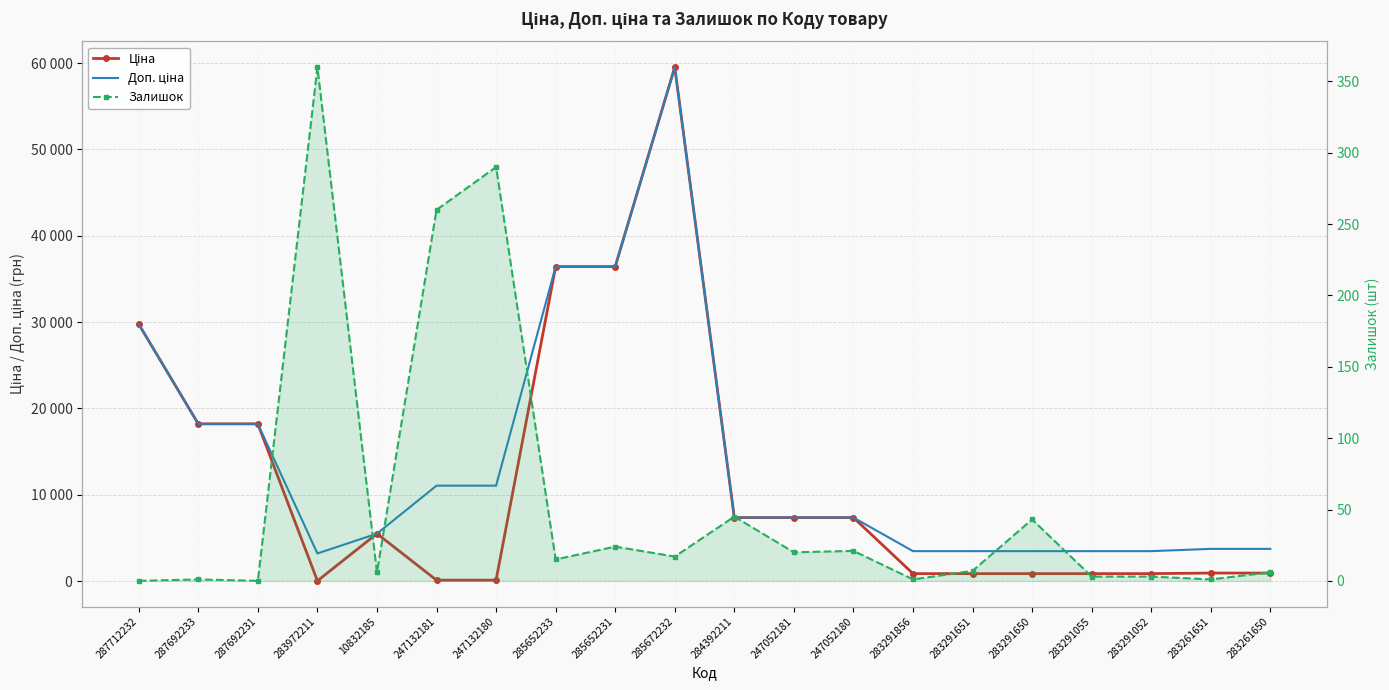

At which category does Доп. ціна reach its first local valley?

283972211